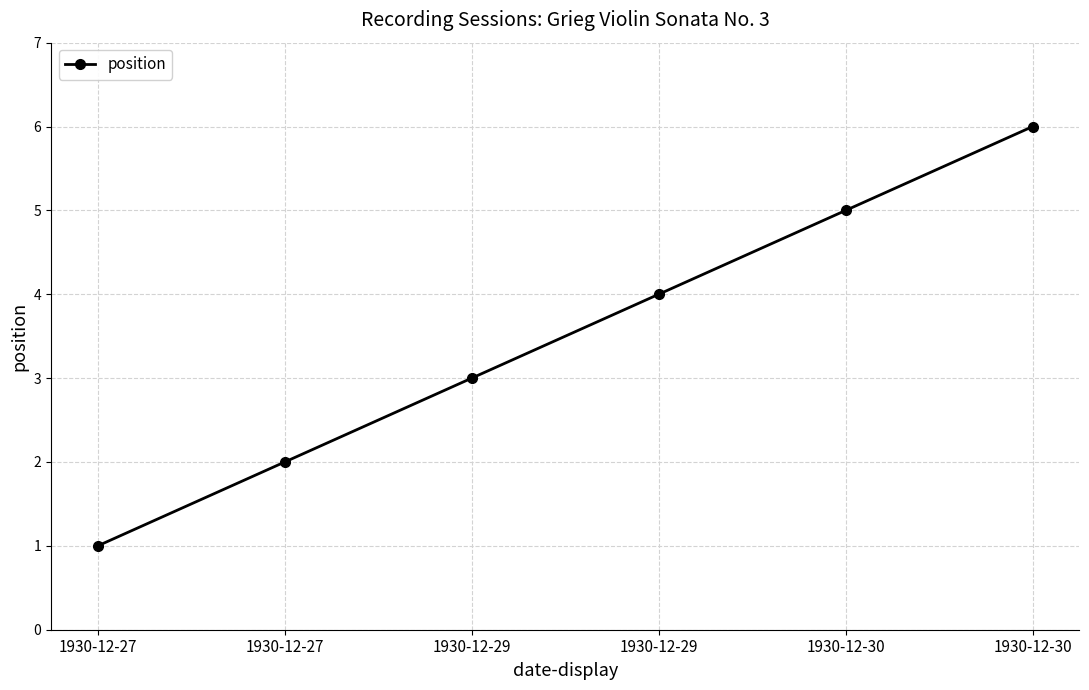

Is it true that the value at 1930-12-27 is 1?

False